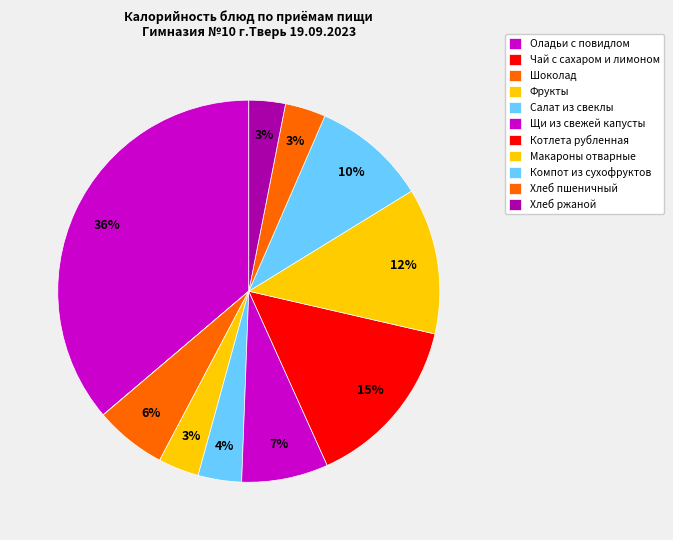

To the nearest percent, what is the difference between the largest and smallest slice percentages?

36%